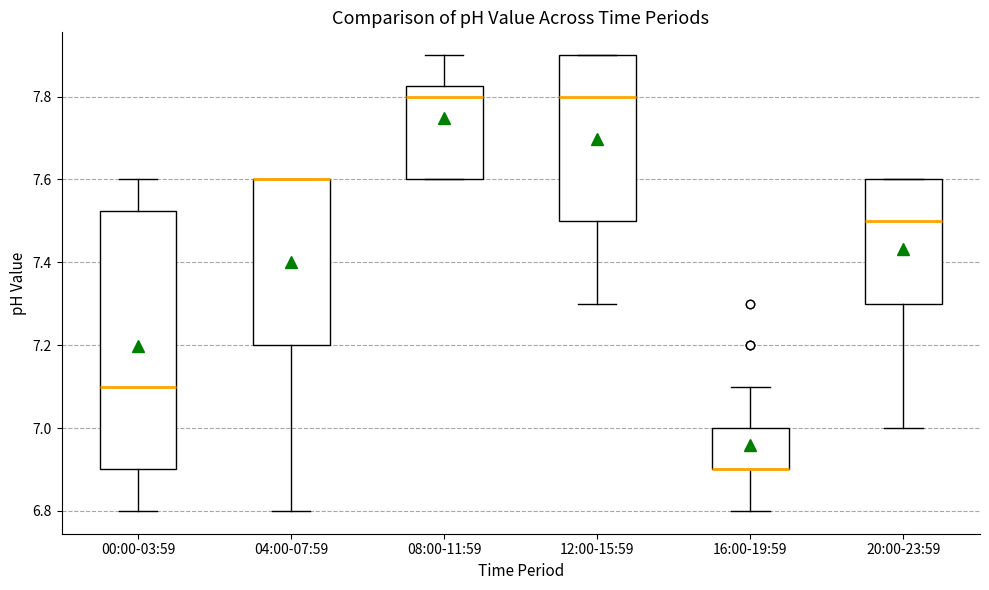

Reading left to right, transcribe this box plot: for each box, give where its median line is, the range the box spans, and where its two whiskers end, as read against the y-axis. The values are not printed on the chart, so give them approximately, as read against the axis.

00:00-03:59: median 7.10, box 6.90 to 7.52, whiskers 6.80 to 7.60
04:00-07:59: median 7.60 (drawn on the box's upper edge), box 7.20 to 7.60, whiskers 6.80 to 7.60
08:00-11:59: median 7.80, box 7.60 to 7.82, whiskers 7.60 to 7.90
12:00-15:59: median 7.80, box 7.50 to 7.90, whiskers 7.30 to 7.90
16:00-19:59: median 6.90 (drawn on the box's lower edge), box 6.90 to 7.00, whiskers 6.80 to 7.10
20:00-23:59: median 7.50, box 7.30 to 7.60, whiskers 7.00 to 7.60